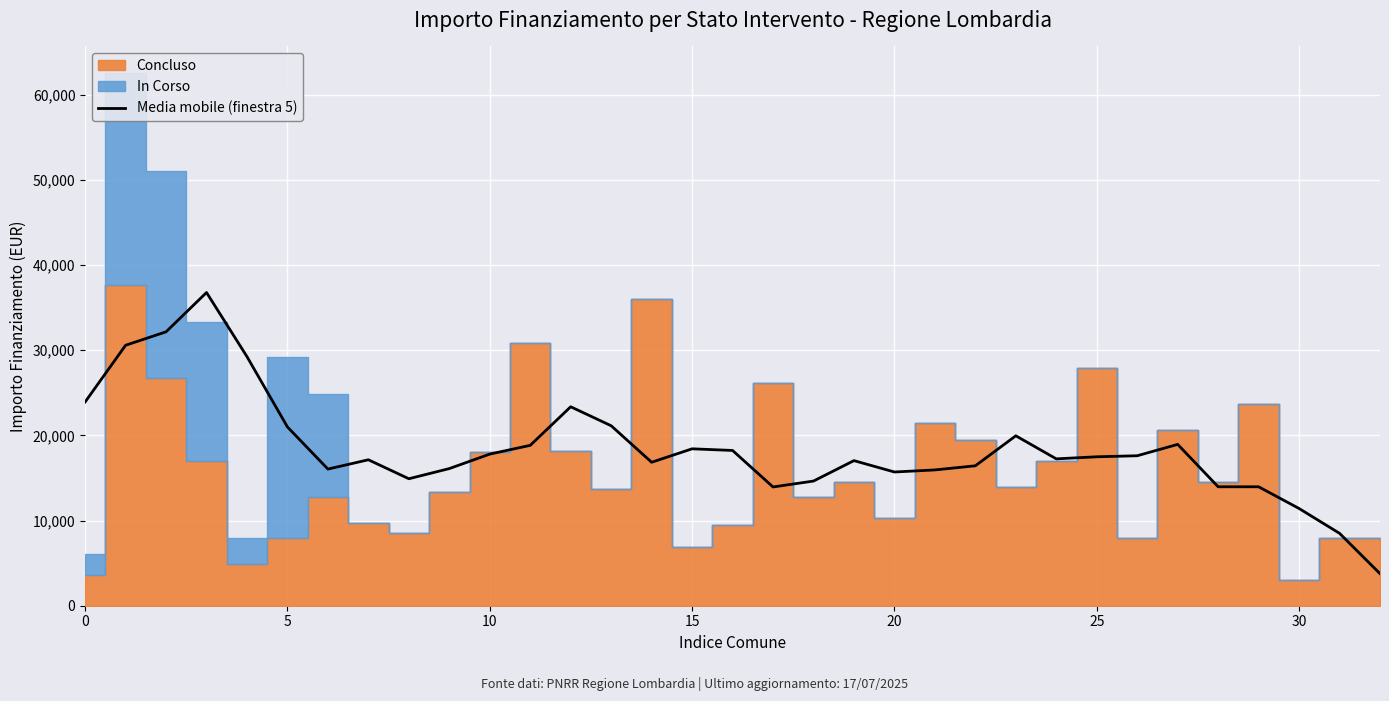

The Media mobile (finestra 5) series shows 35016.9 at 0. True or false?

False